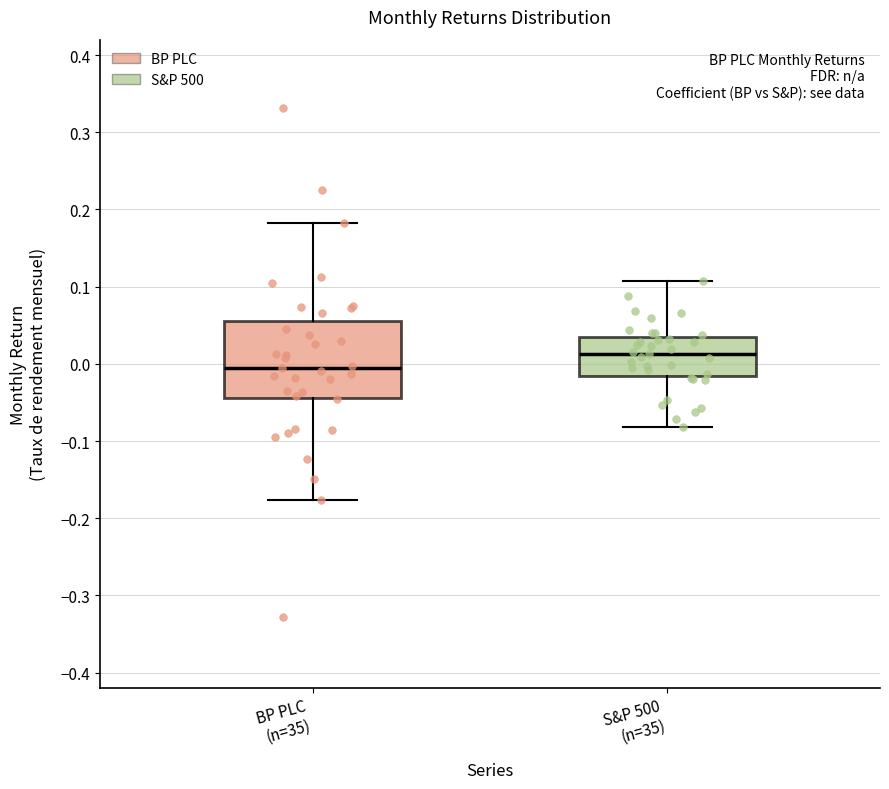

Where does the upper whisker of the box for S&P 500 (n=35) end on the y-axis? The values are not printed on the chart, so give them approximately, as read against the axis.

0.11